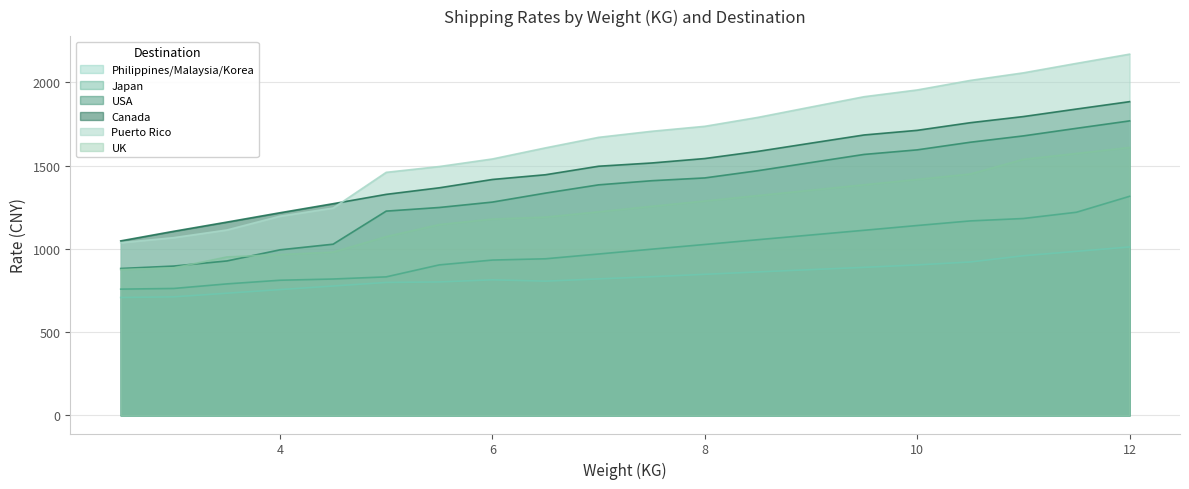

What is the difference between the USA values at 3.0 and 2.5?

14.7